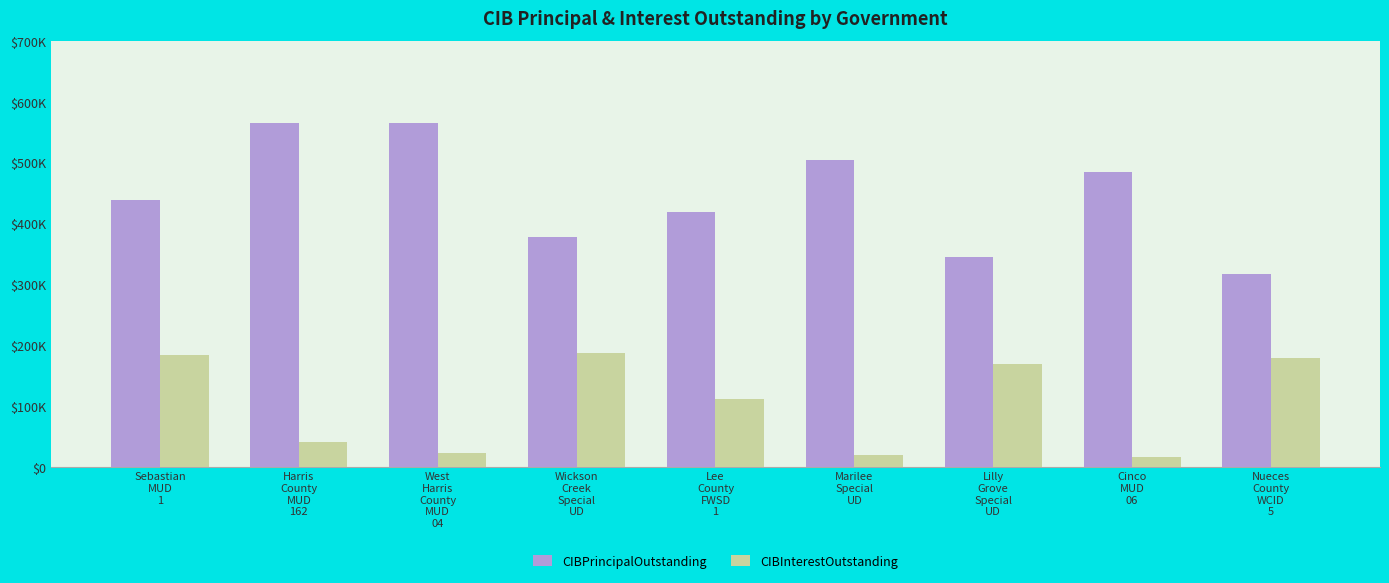

Does the chart contain any negative values?

No